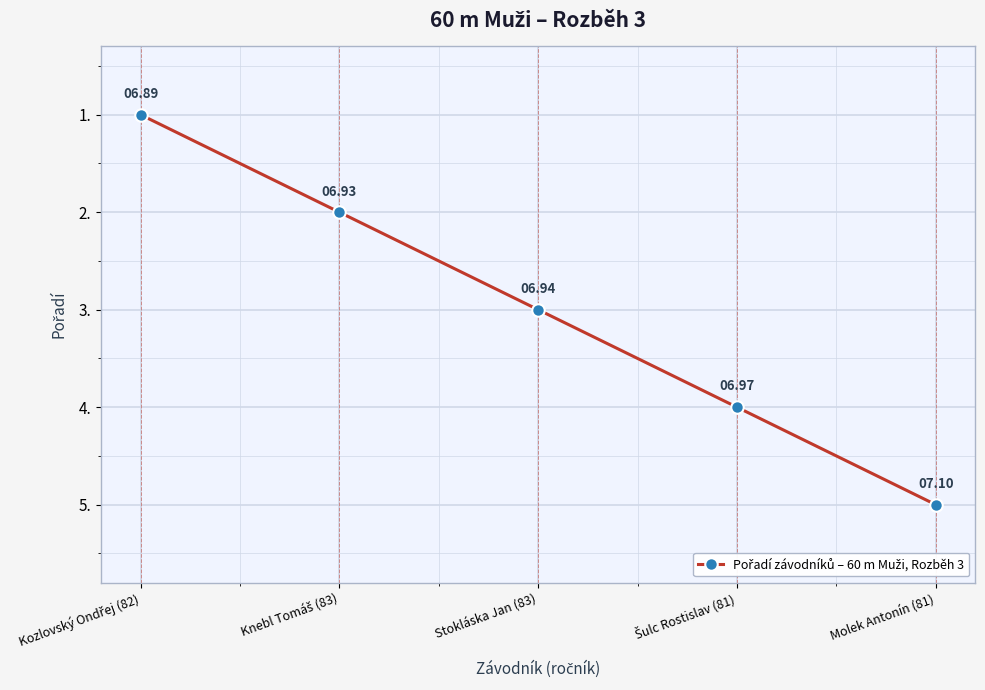

True or false: the data has more than 1 interior local peaks.

False